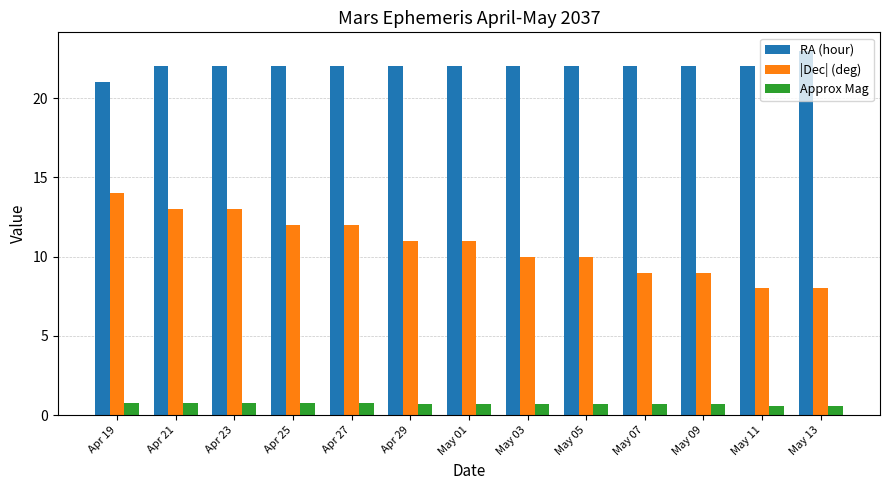

Rank the series at Apr 25 from lowest to highest value.

Approx Mag, |Dec| (deg), RA (hour)